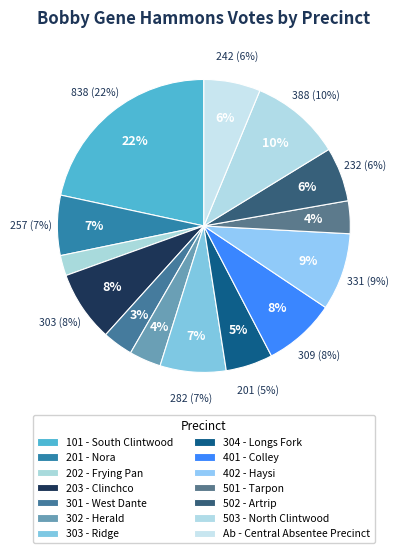

Is it true that 202 - Frying Pan is 2% of the pie?

True